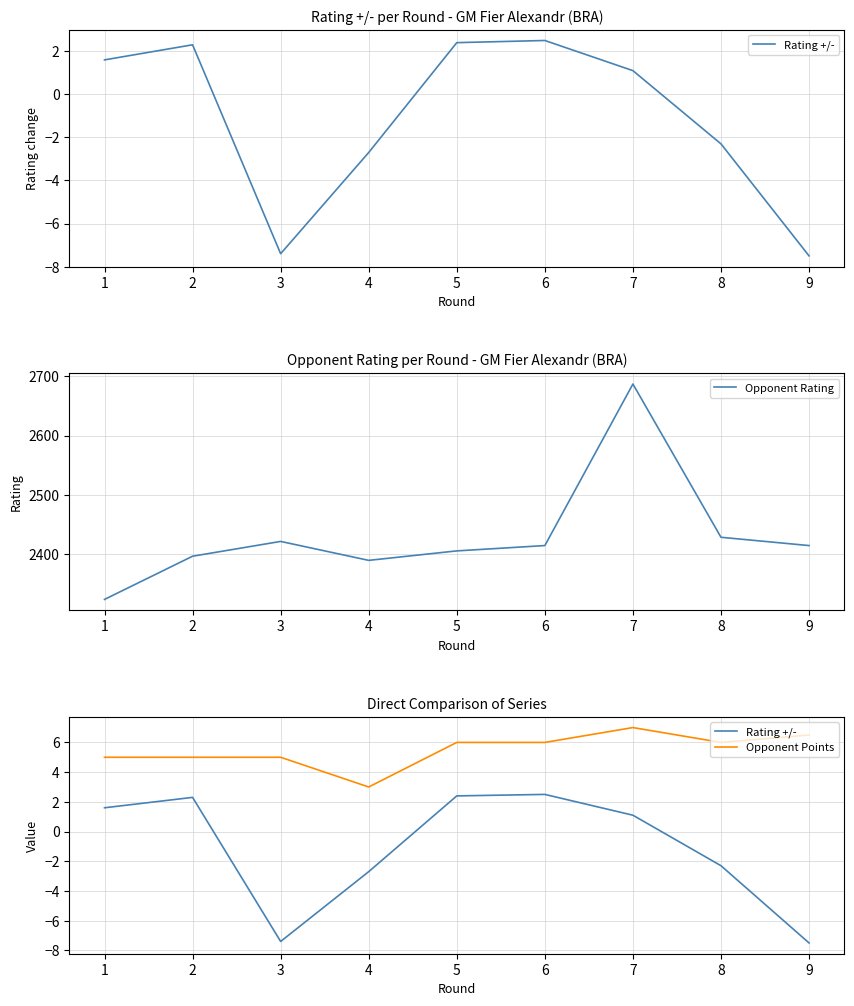

True or false: Opponent Rating and Opponent Points cross at least once.

False